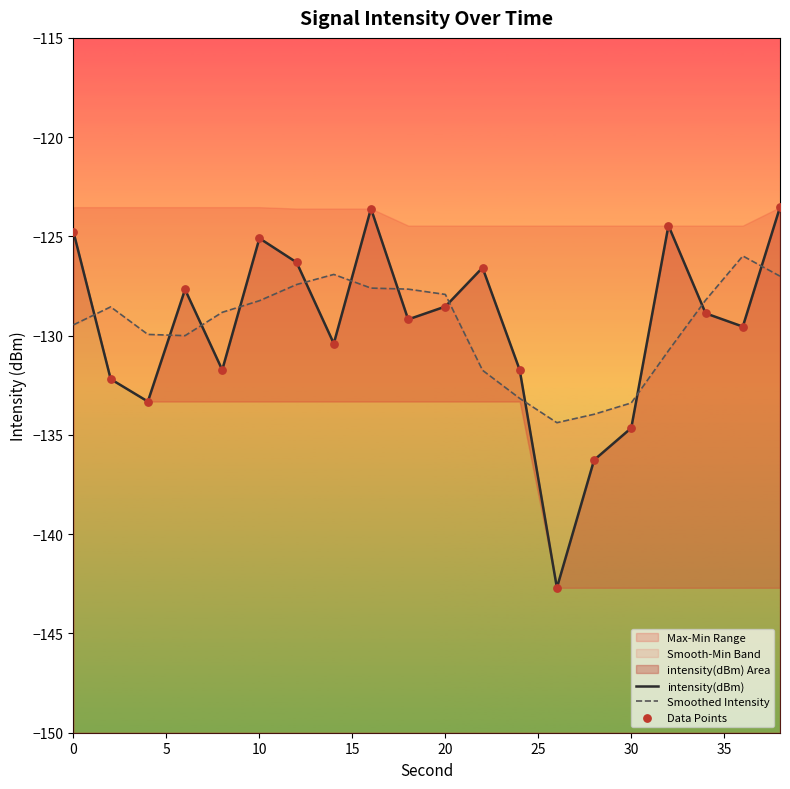

At how many categories does at least one series exceed -127?

9